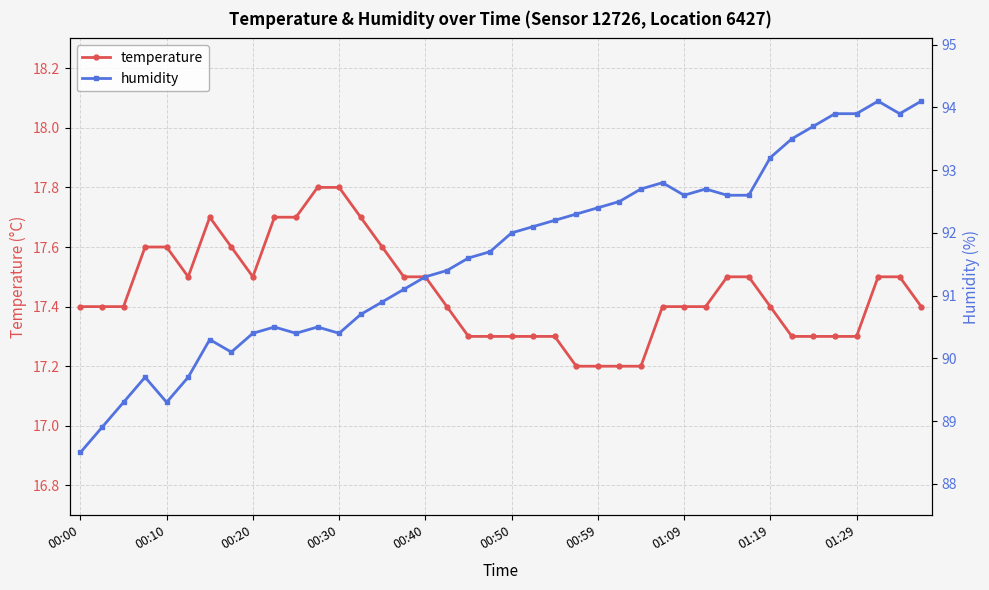

What is the minimum value for temperature?

17.2